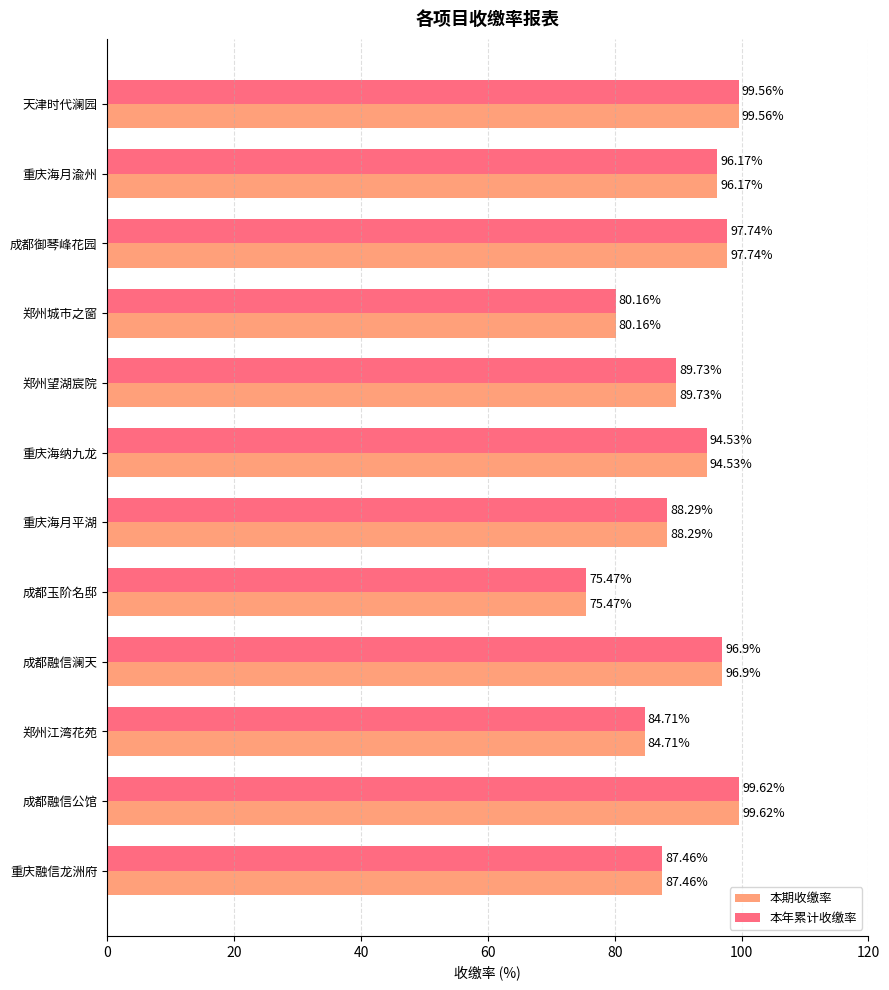

What is the greatest value displayed?

99.6